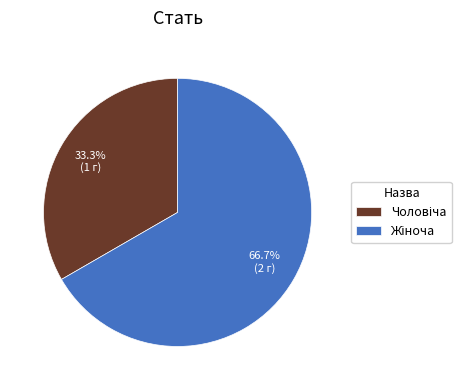

Is there a majority slice in this chart?

Yes